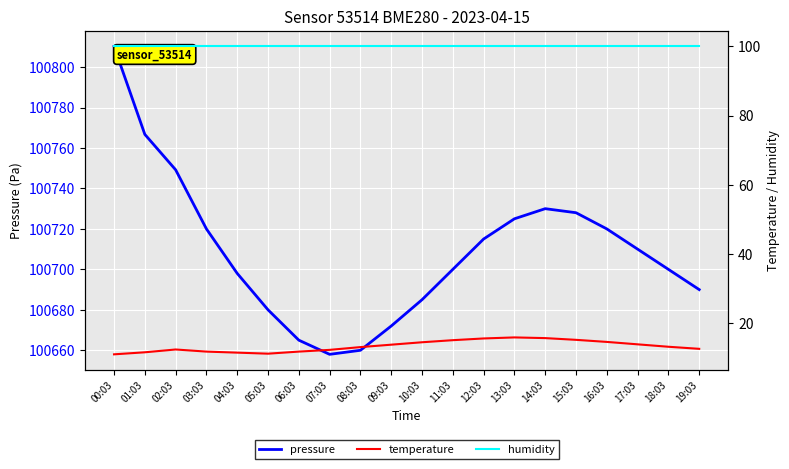

What is the label of the 14th point from the right?

06:03